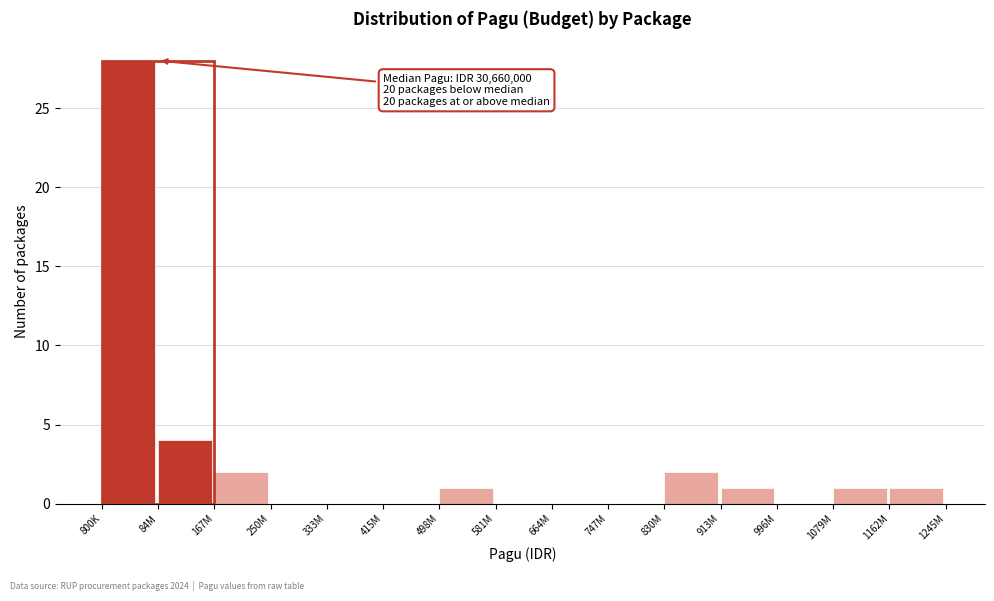

Reading right to left, transcribe all the data shown in this chart.

1162M=1	1079M=1	996M=0	913M=1	830M=2	747M=0	664M=0	581M=0	498M=1	415M=0	333M=0	250M=0	167M=2	84M=4	800K=28